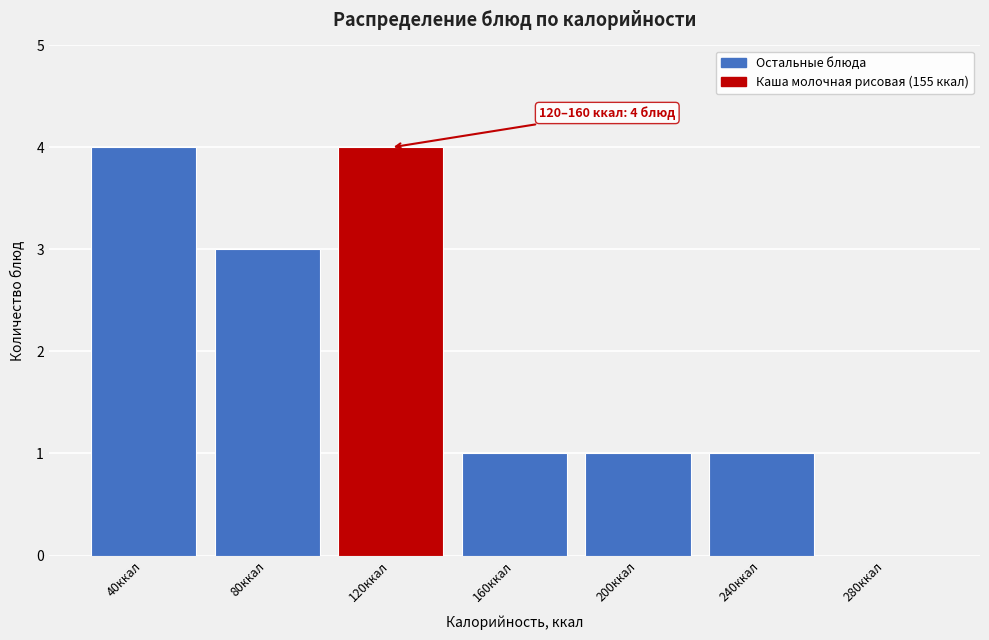

Reading left to right, what are all the values shown in this chart?

40ккал=4	80ккал=3	120ккал=4	160ккал=1	200ккал=1	240ккал=1	280ккал=0